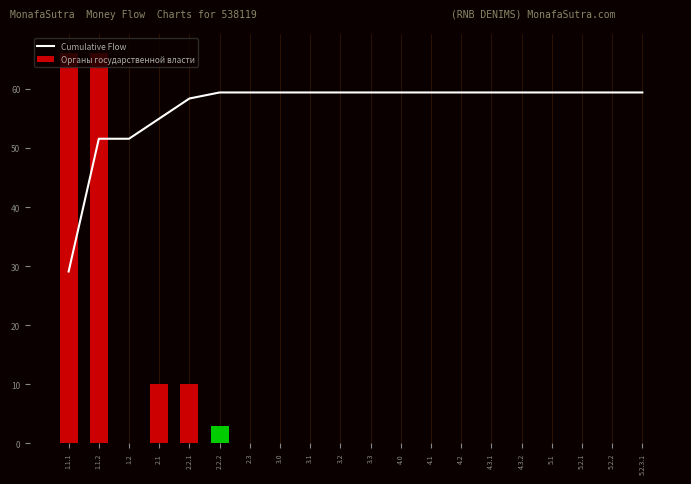

Reading left to right, list all the values displayed in this chart.

Cumulative Flow: 29.1	51.6	51.6	55.0	58.4	59.4	59.4	59.4	59.4	59.4	59.4	59.4	59.4	59.4	59.4	59.4	59.4	59.4	59.4	59.4
Органы государственной власти: 66.0	66.0	0.0	10.0	10.0	3.0	0.0	0.0	0.0	0.0	0.0	0.0	0.0	0.0	0.0	0.0	0.0	0.0	0.0	0.0